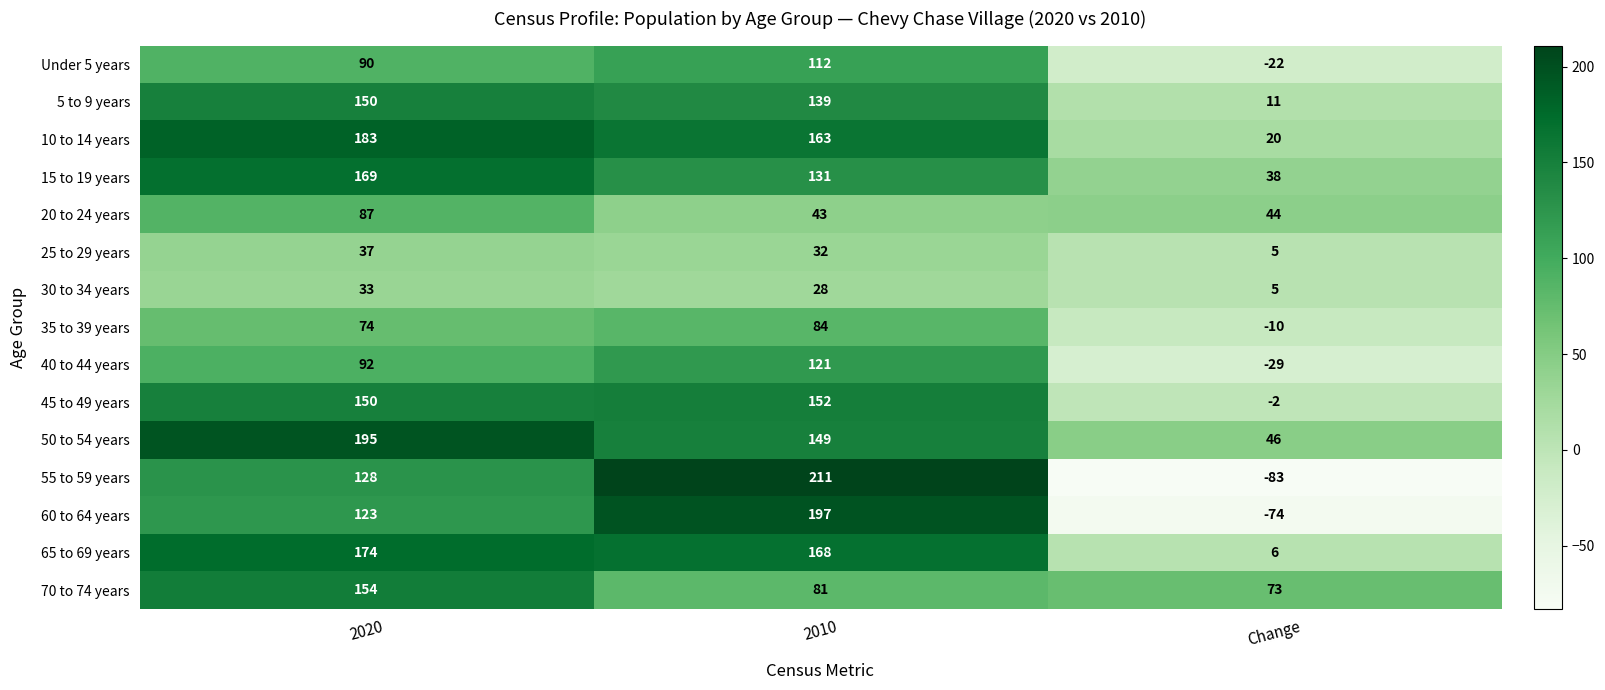

How many distinct data groups are displayed?

15